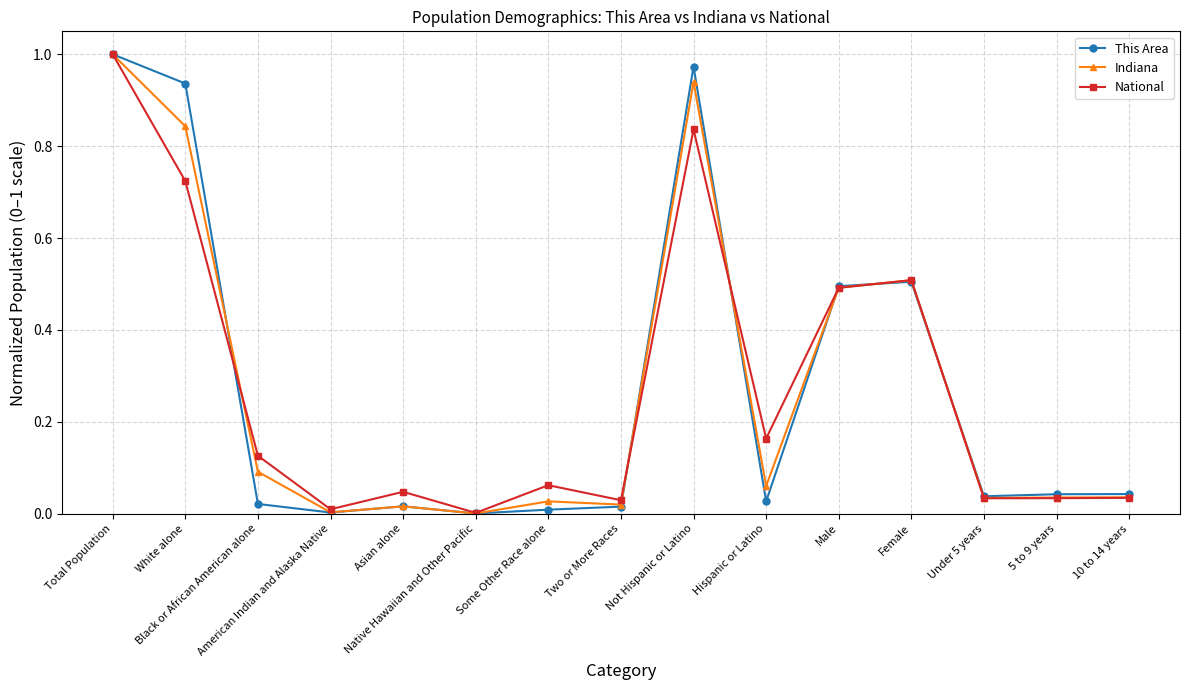

Which series has the largest range (max minus min)?

This Area